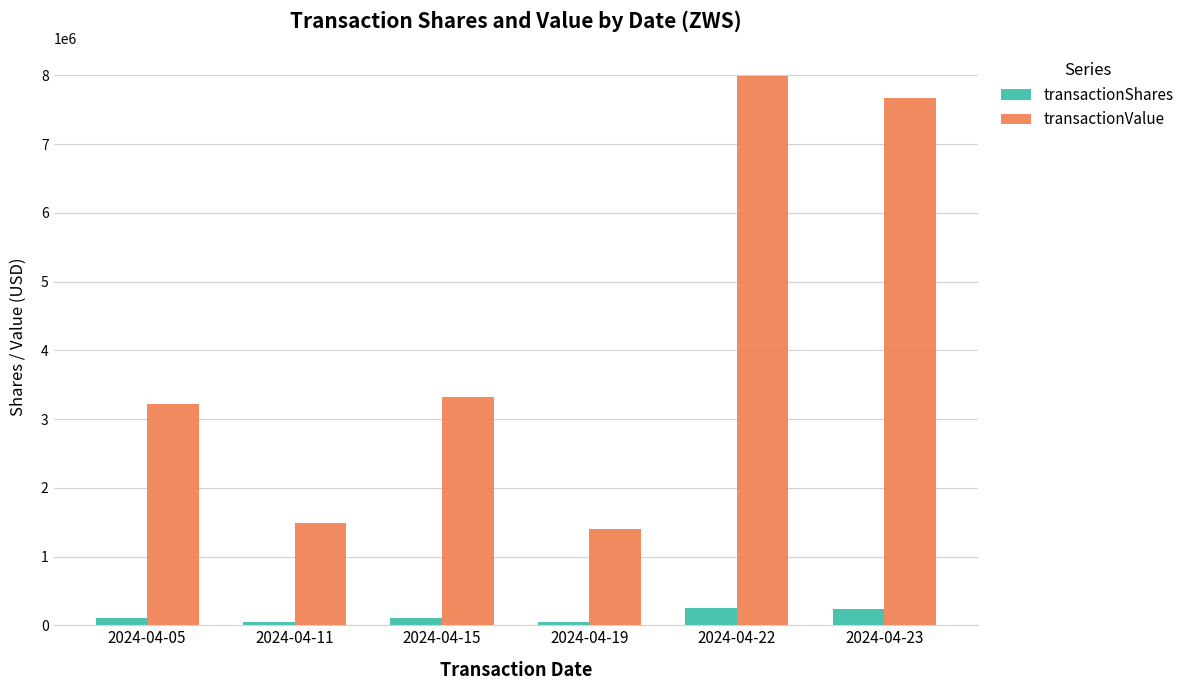

Between 2024-04-05 and 2024-04-23, which series saw the biggest shift?

transactionValue